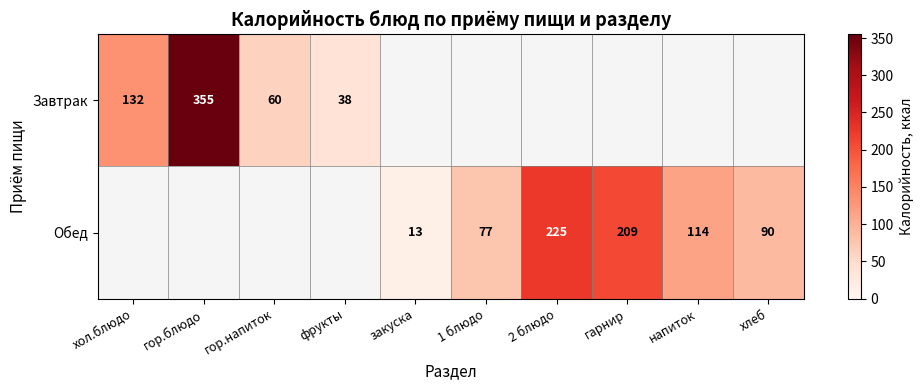

True or false: Обед has a value of 67 at напиток.

False